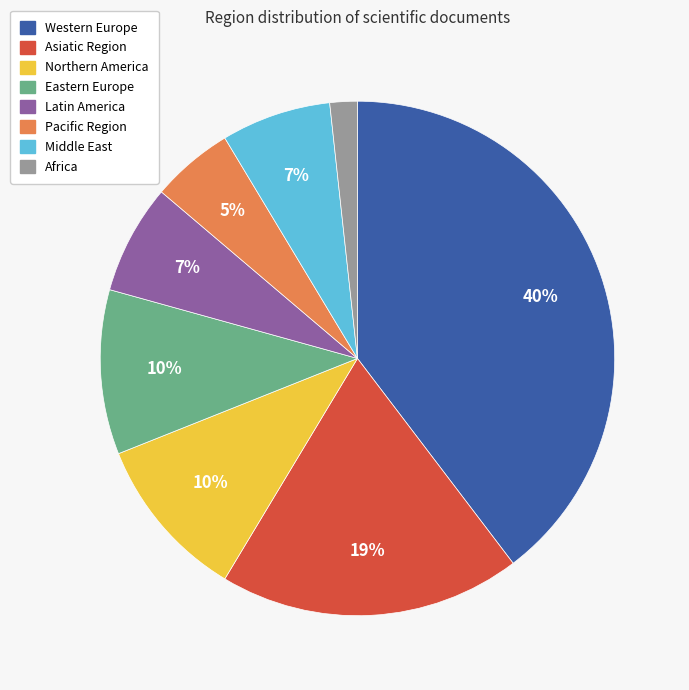

What is the largest slice in the pie chart?

Western Europe